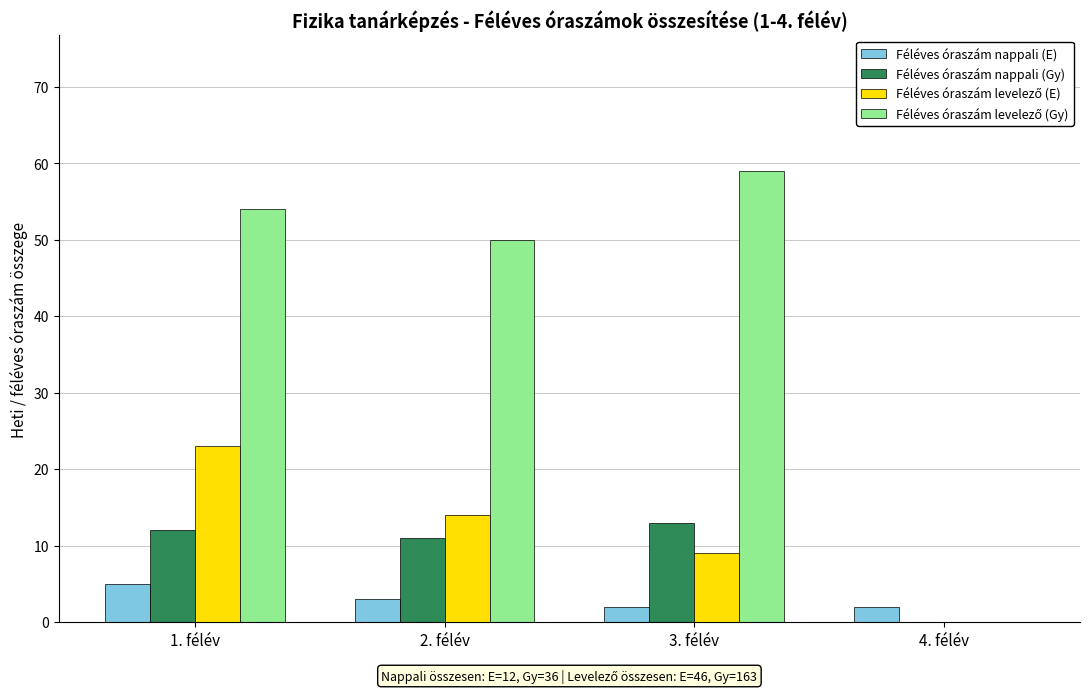

Which category has the highest value in the Féléves óraszám nappali (E) series?

1. félév